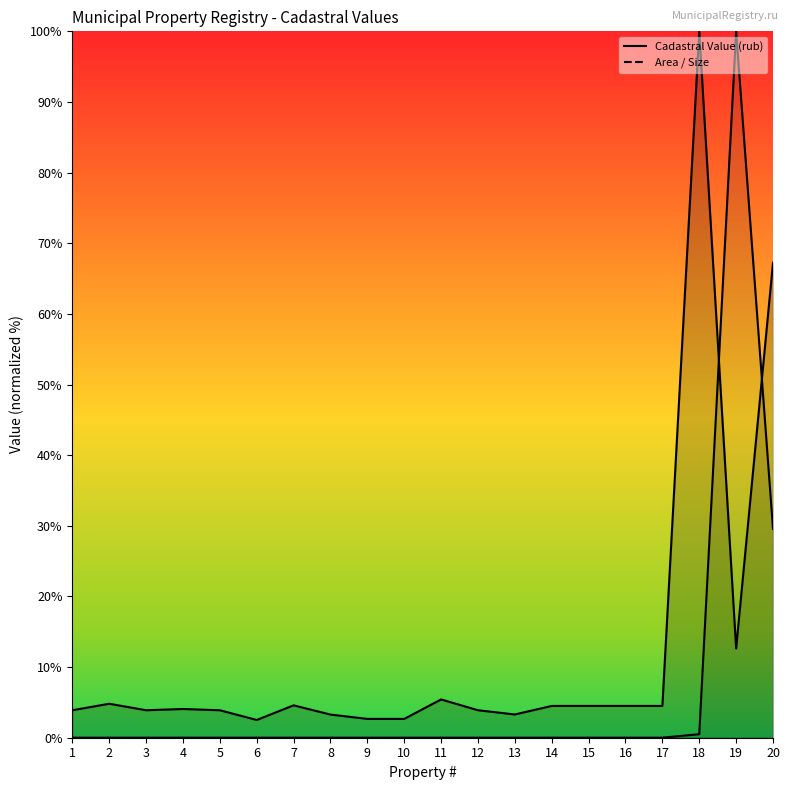

Which series ends up on top after the final intersection of Cadastral Value (rub) and Area / Size?

Cadastral Value (rub)